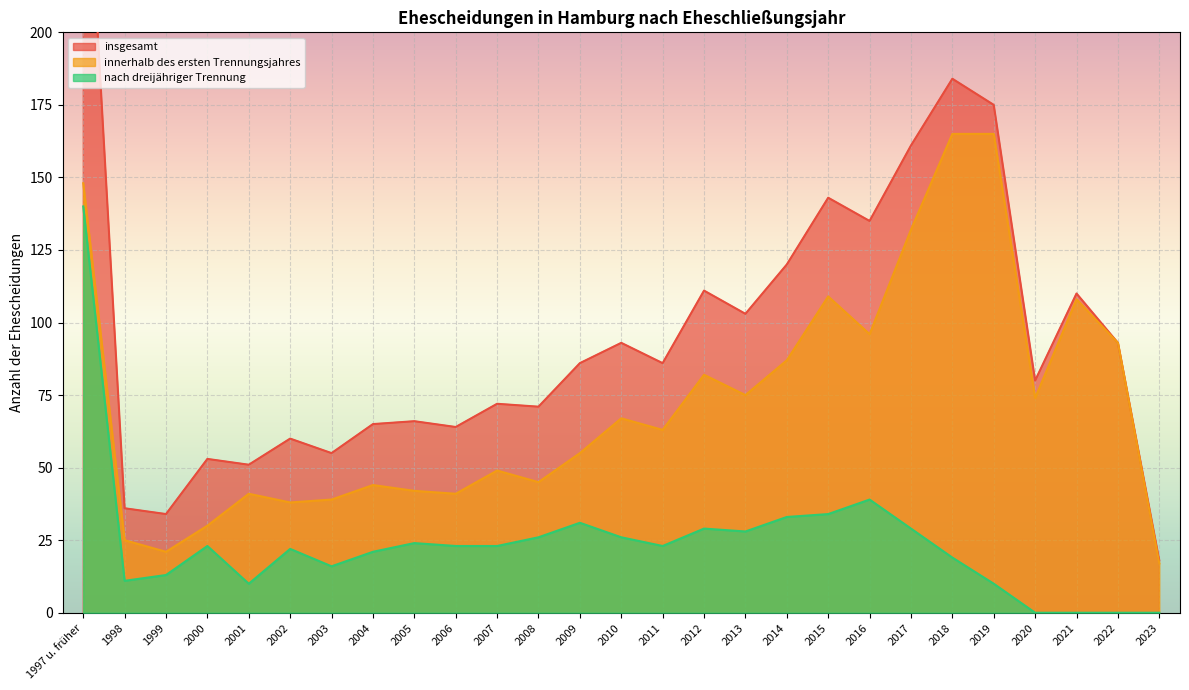

What is the sum of the nach dreijähriger Trennung values at 2009 and 2005?

55